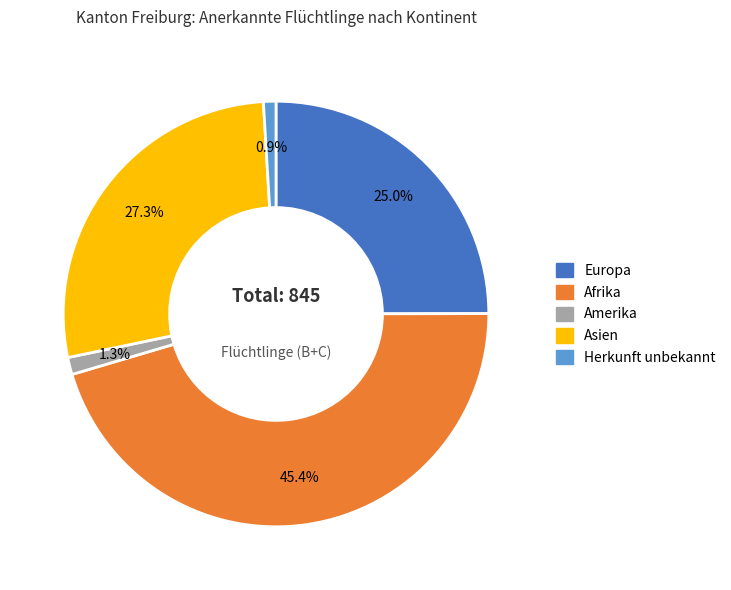

Does any single category account for the majority?

No